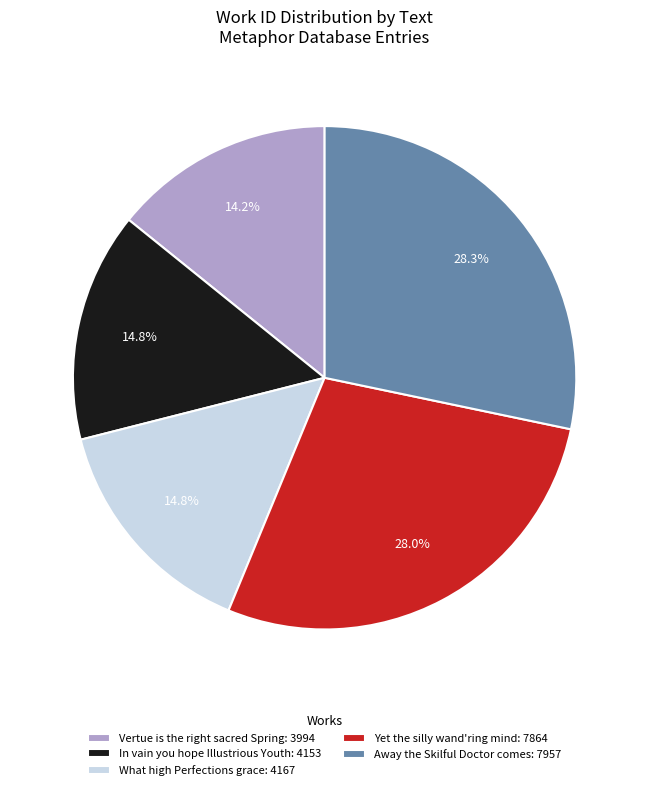

Which slice is the smallest?

Vertue is the right sacred Spring: 3994